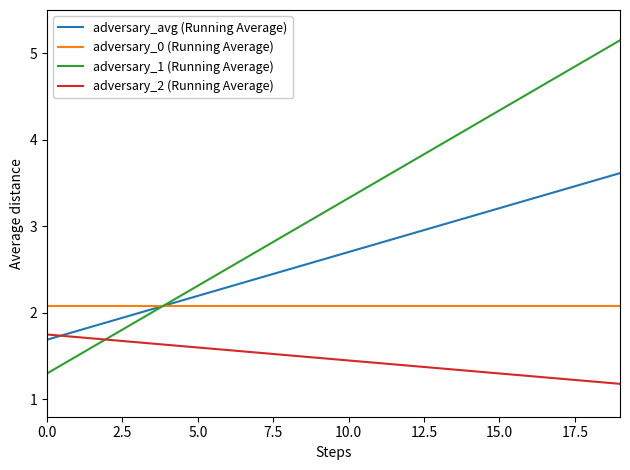

What is the difference between the maximum and minimum values in the adversary_avg (Running Average) series?

1.9